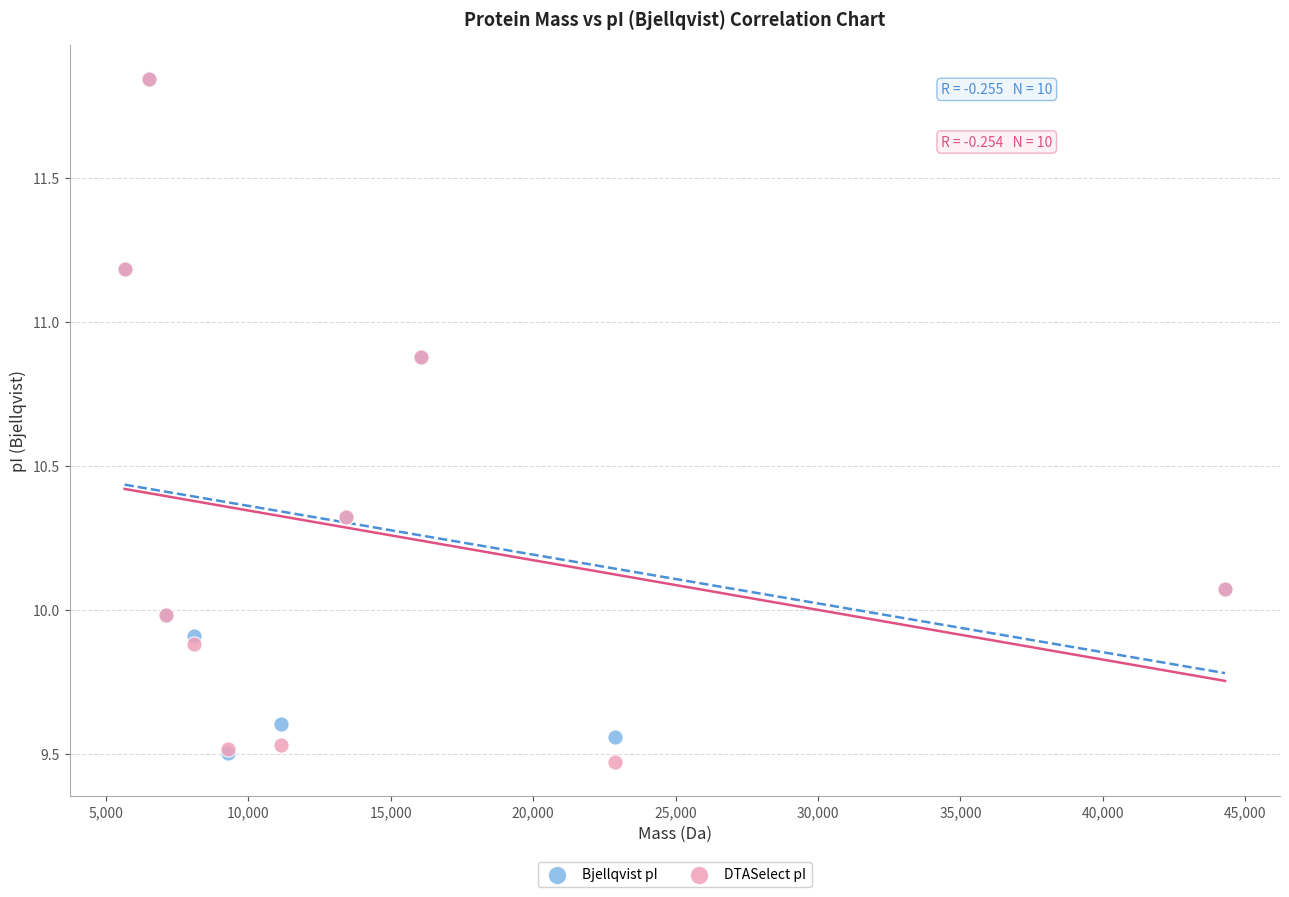

What are all the series names shown in the legend?

Bjellqvist pI, DTASelect pI